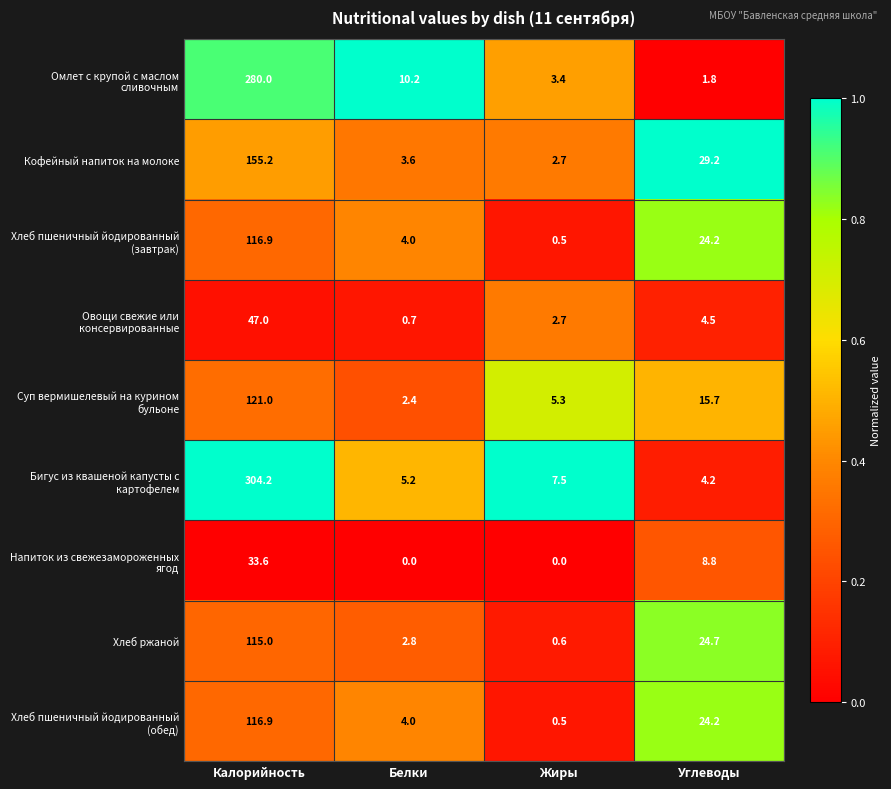

The value of Кофейный напиток на молоке at Белки is 3.6. True or false?

True